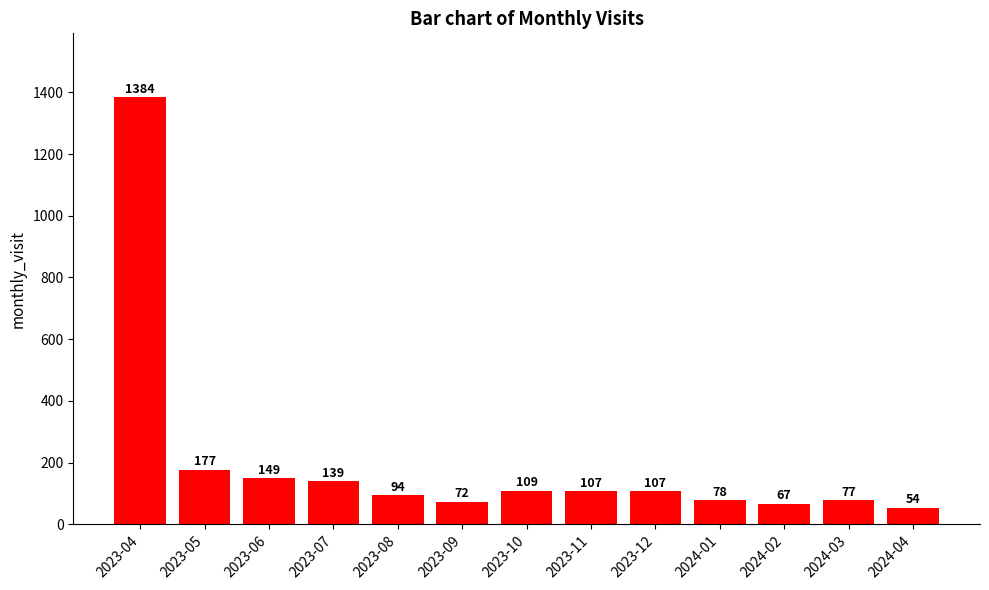

What is the label of the 6th bar from the left?

2023-09